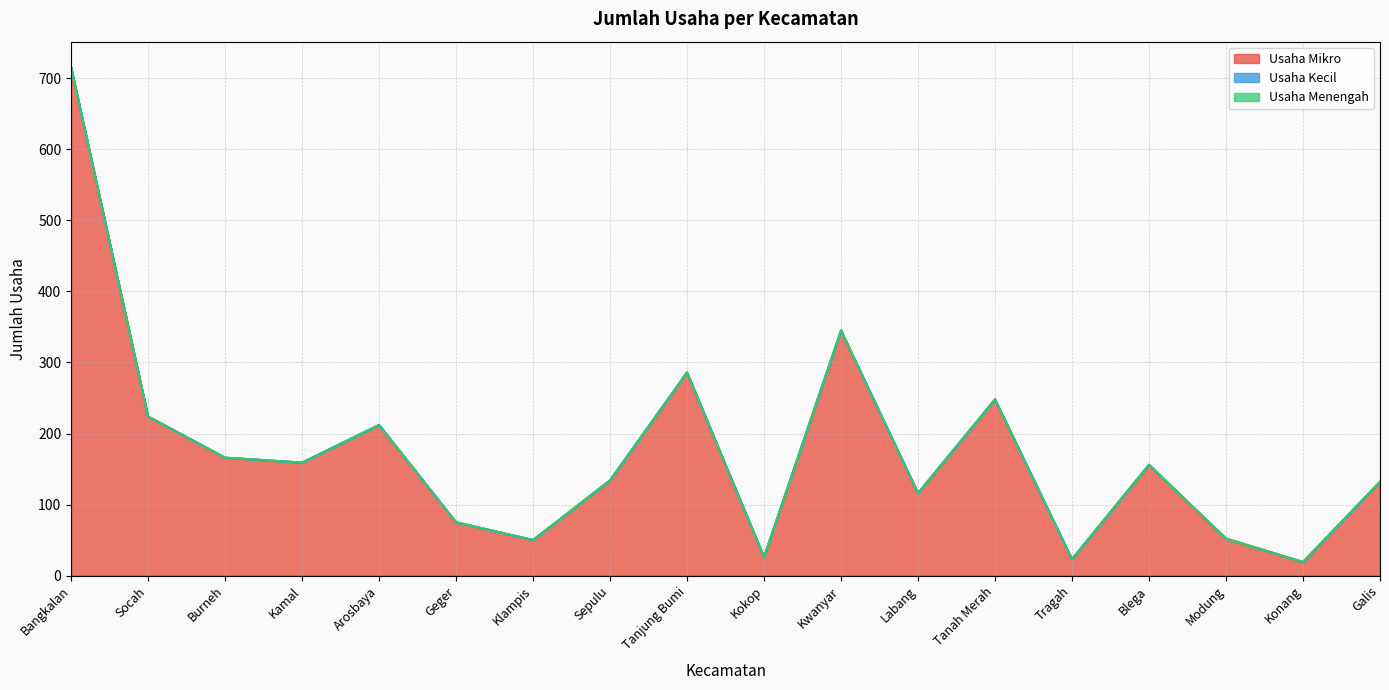

What are all the series names shown in the legend?

Usaha Mikro, Usaha Kecil, Usaha Menengah